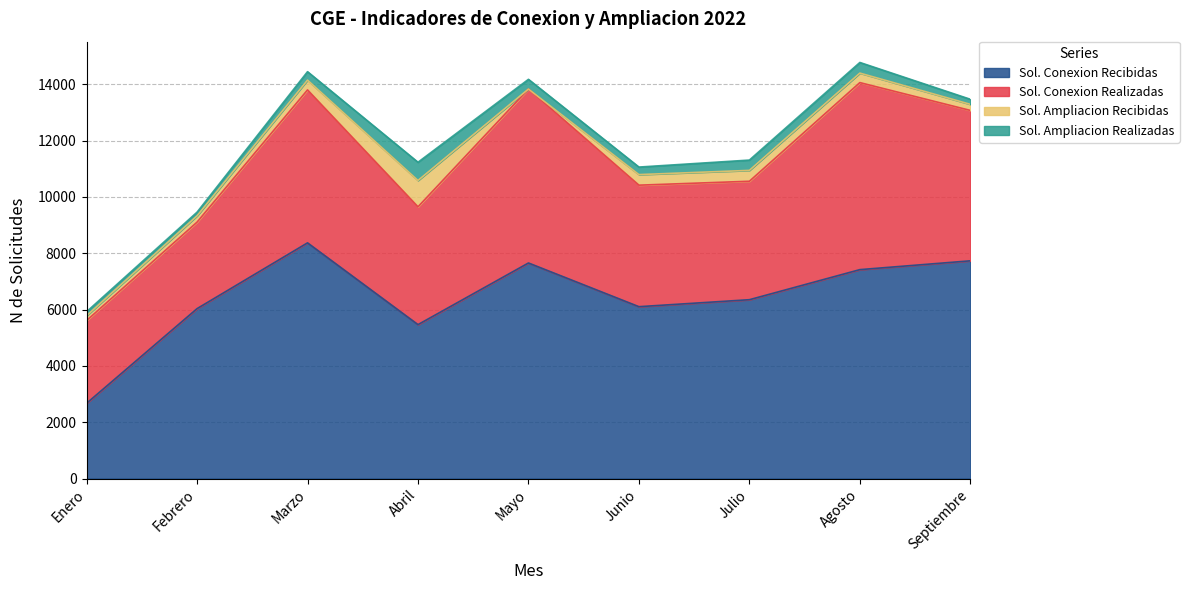

What is the label of the 9th point from the left?

Septiembre